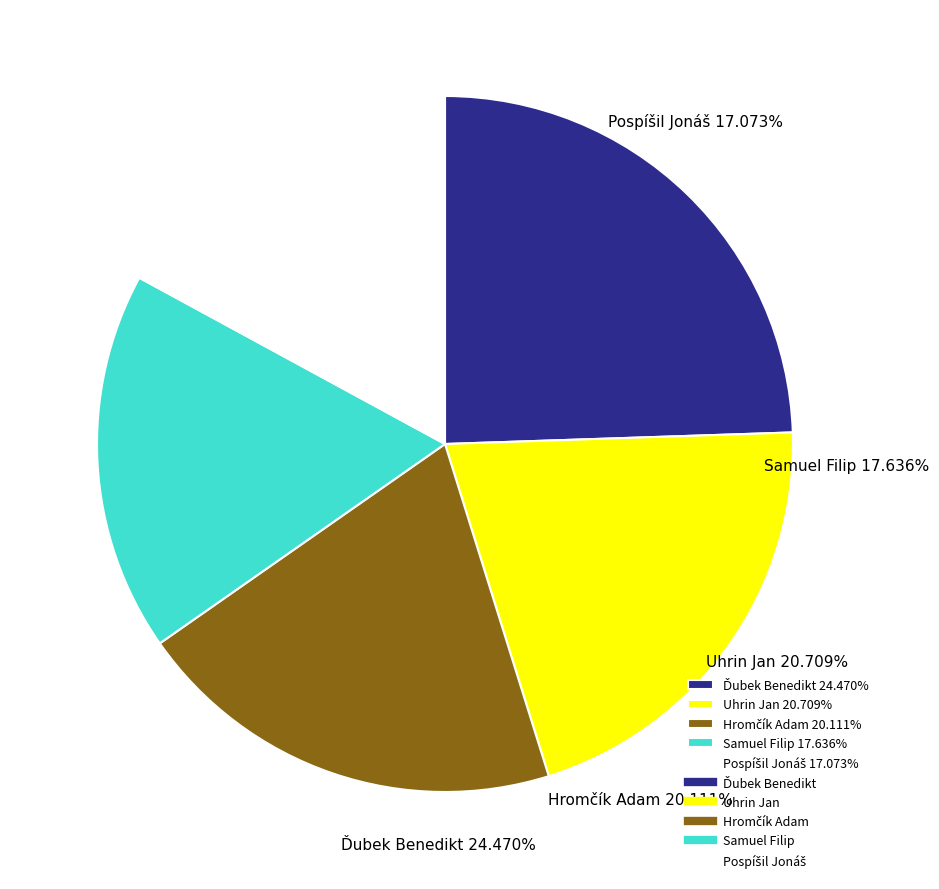

What percentage is the Pospíšil Jonáš slice, to the nearest percent?

17%